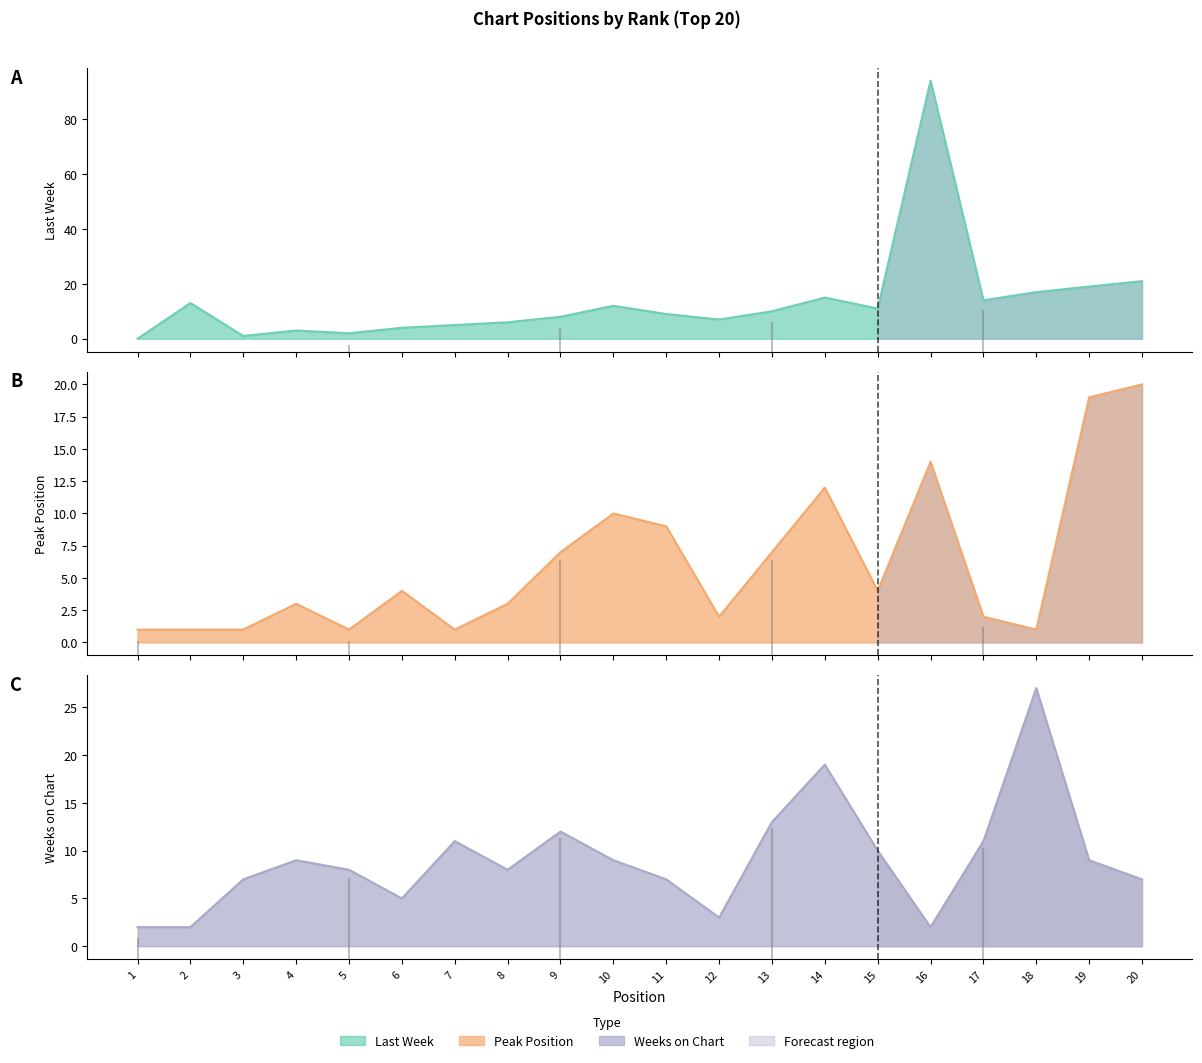

What is the difference between the second highest and second lowest values in the Weeks on Chart series?

17